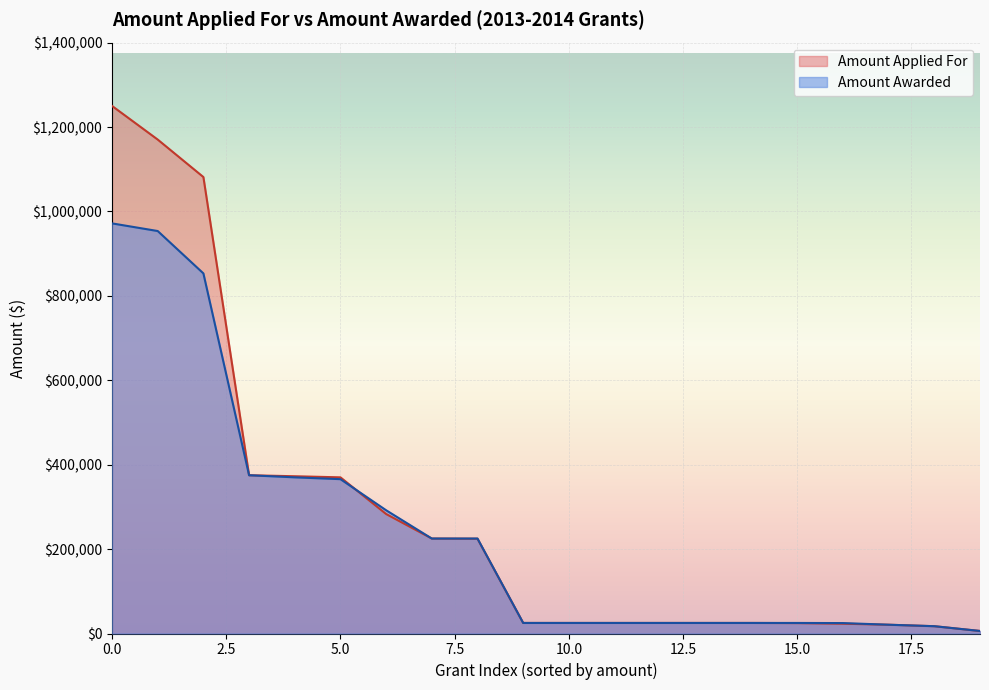

Which series ends up on top after the final intersection of Amount Applied For and Amount Awarded?

Amount Awarded